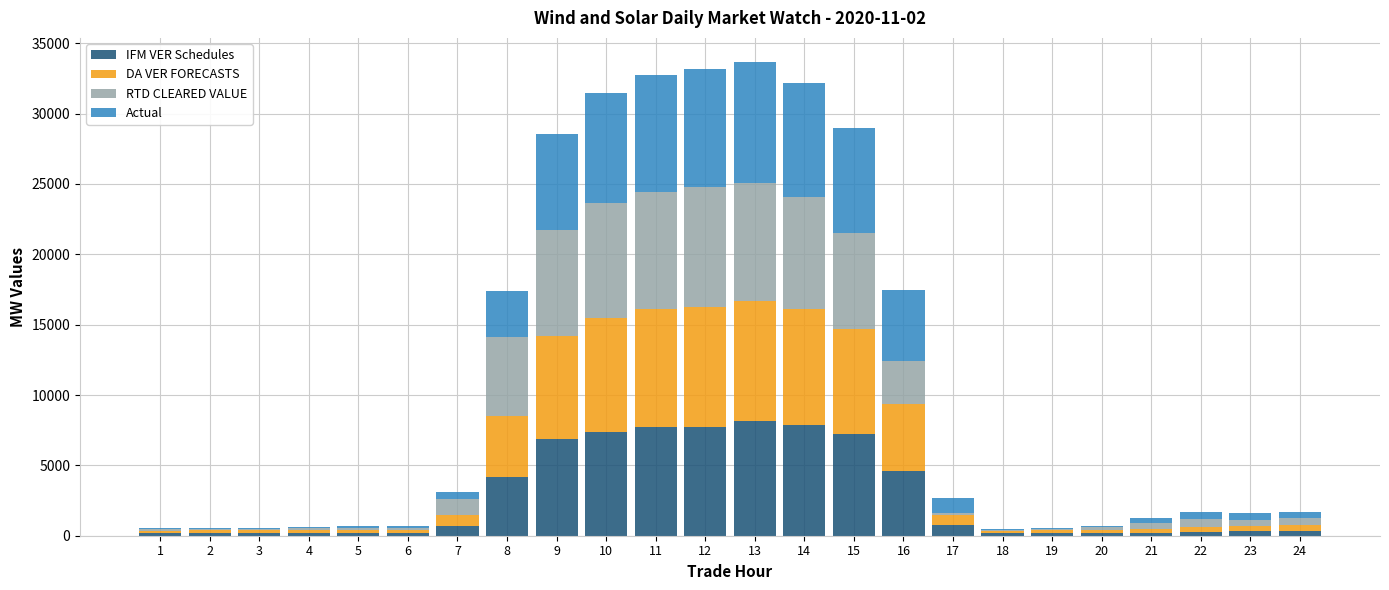

Does the chart contain stacked bars?

Yes